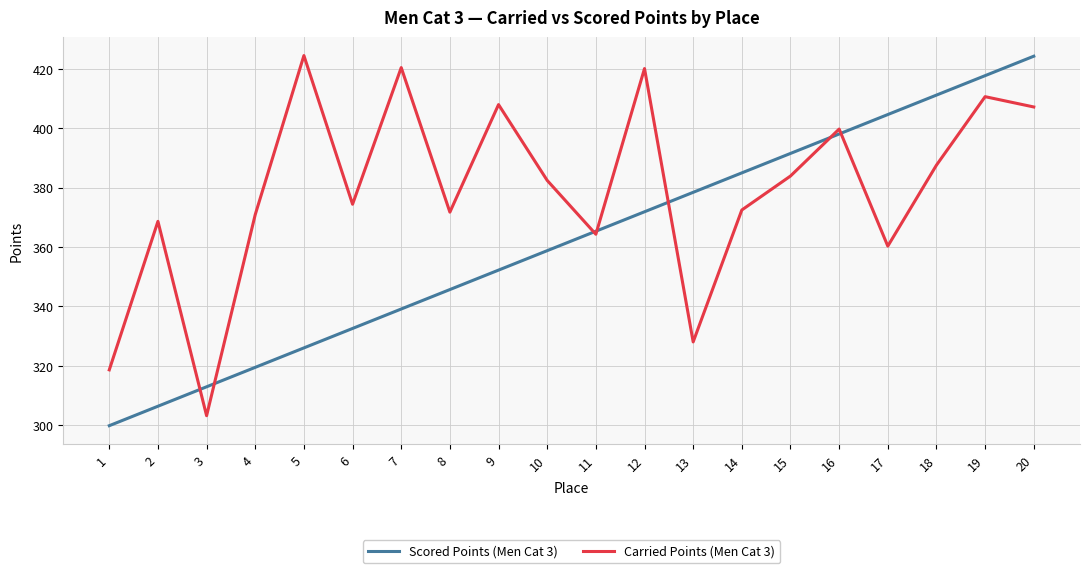

Is it true that Carried Points (Men Cat 3) equals 420.1 at 12?

True